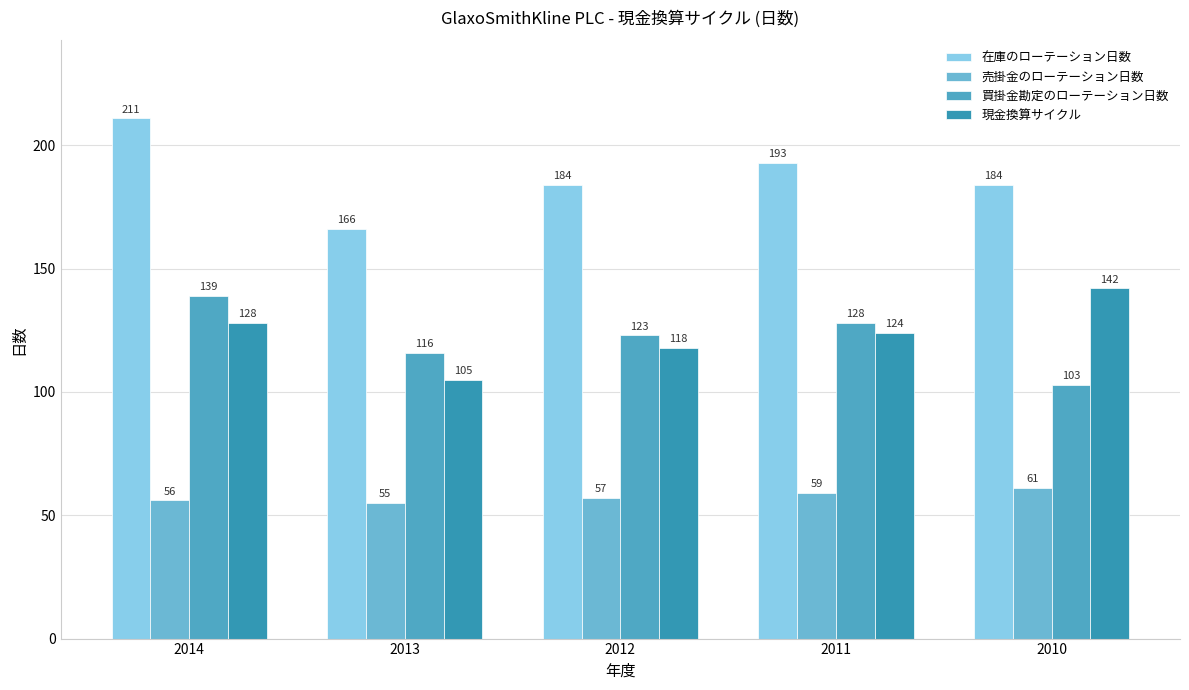

Which series has the largest total across all categories?

在庫のローテーション日数